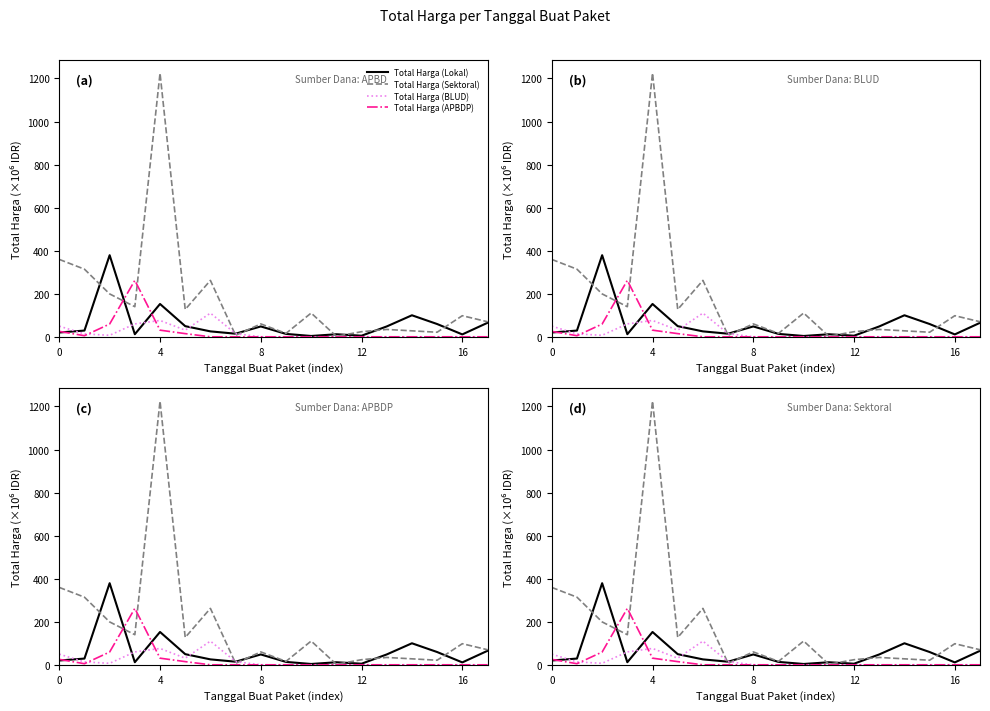

How many interior local peaks does the Total Harga (Lokal) series have?

5